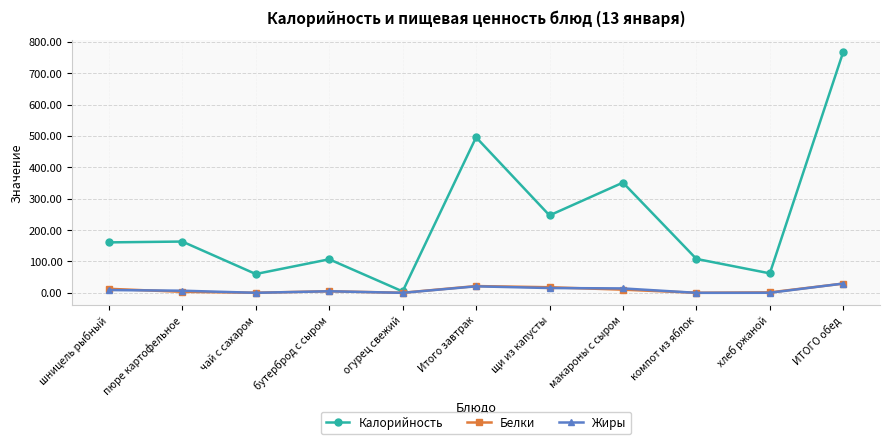

What is the sum of the Белки values at щи из капусты and пюре картофельное?

21.1